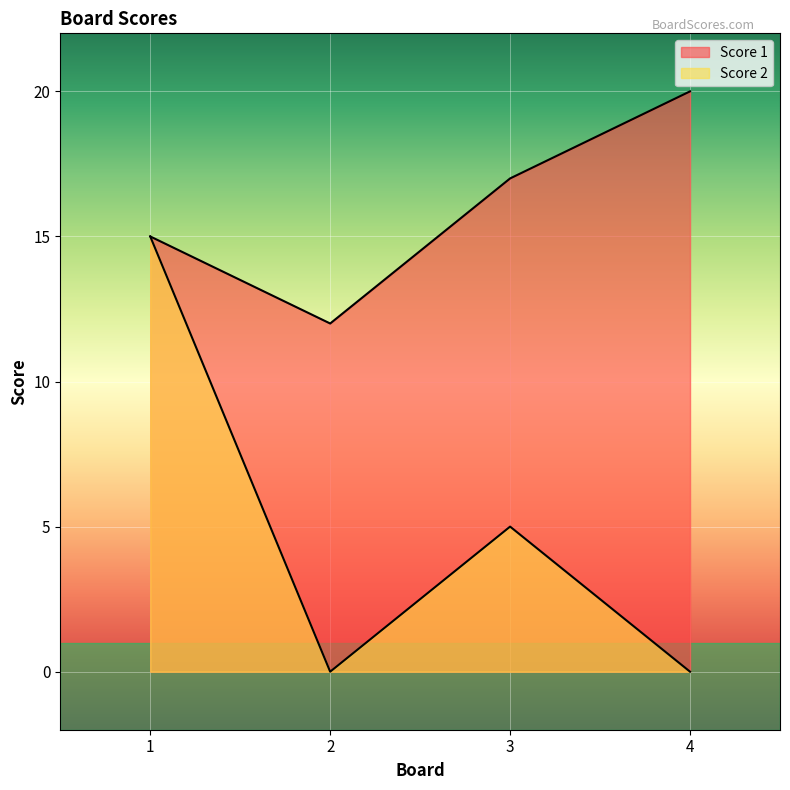

How many lines are shown in the chart?

2